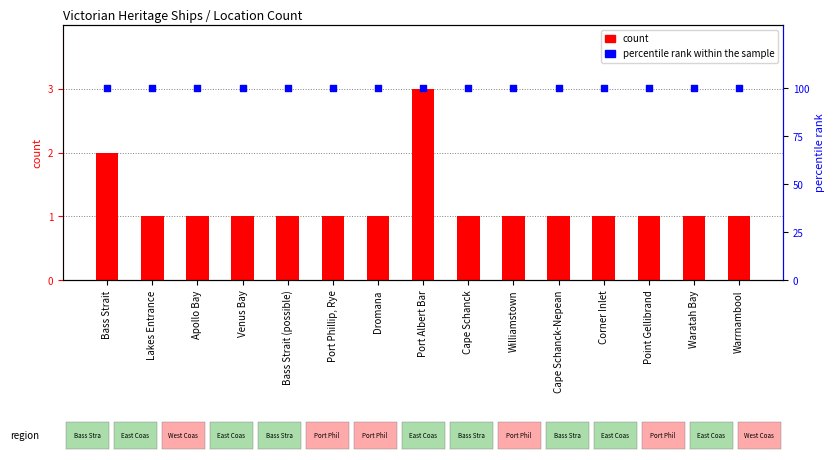

Which series reaches the maximum Y coordinate?

percentile rank within the sample